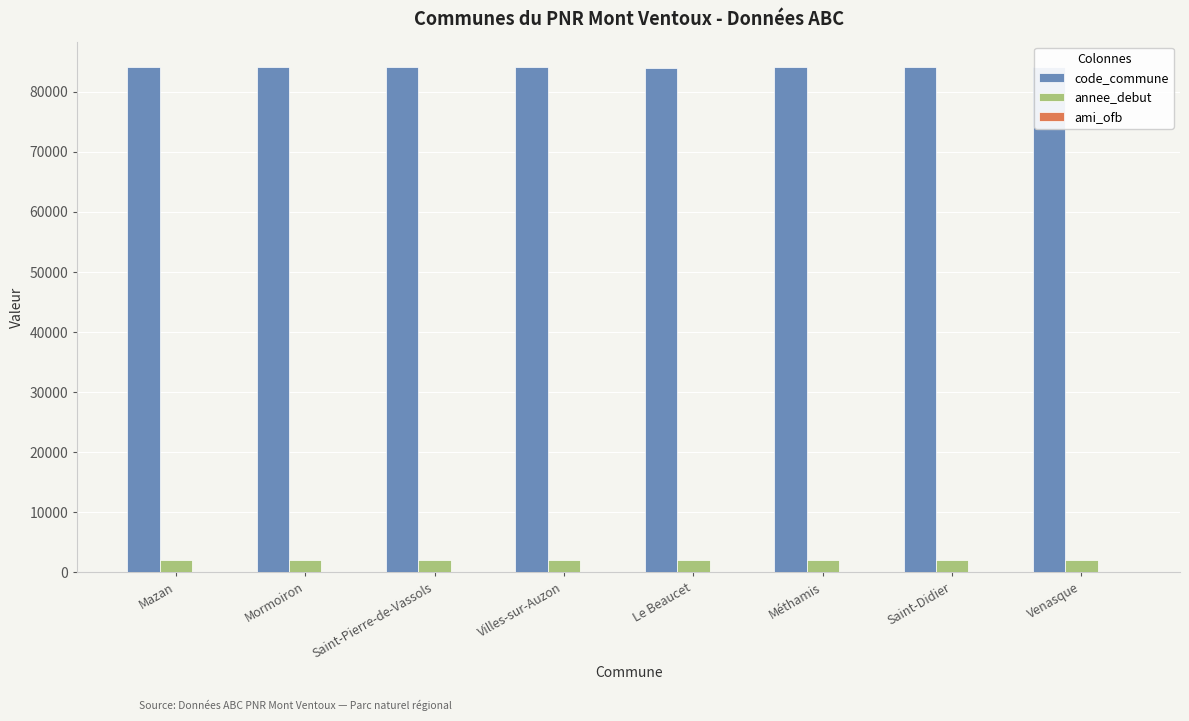

Which series has the largest total across all categories?

code_commune